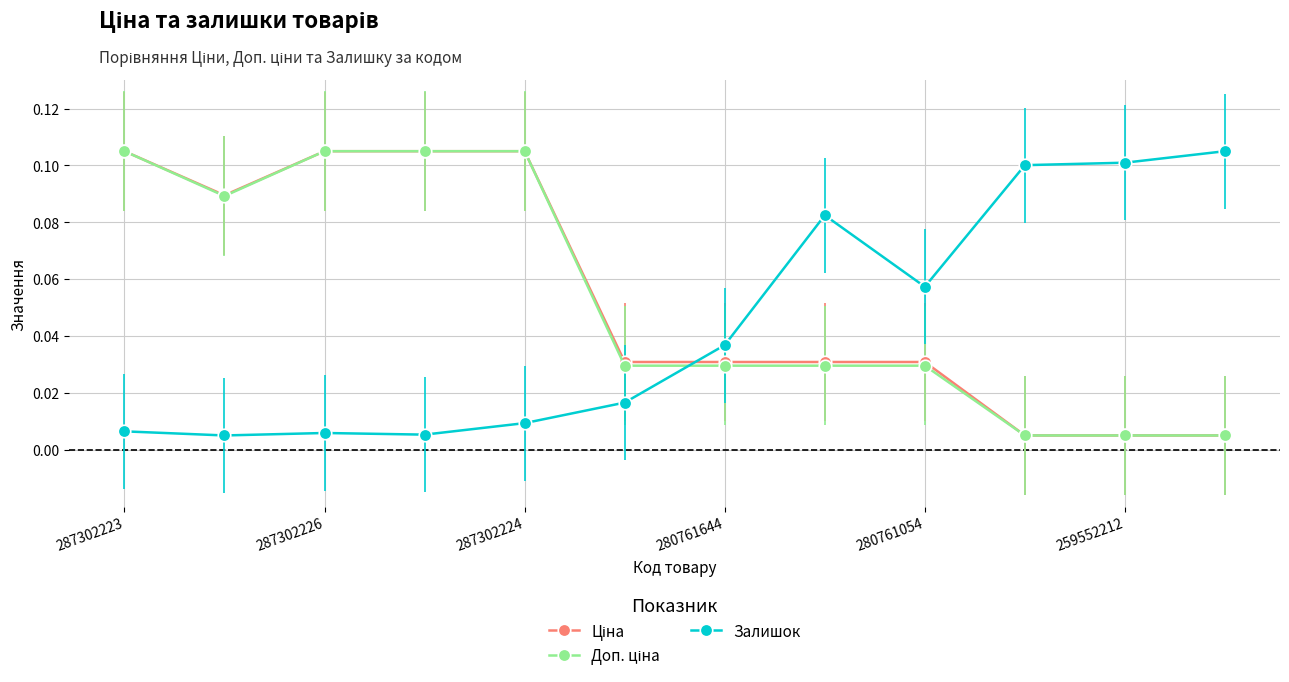

At how many categories does at least one series exceed 0?

12